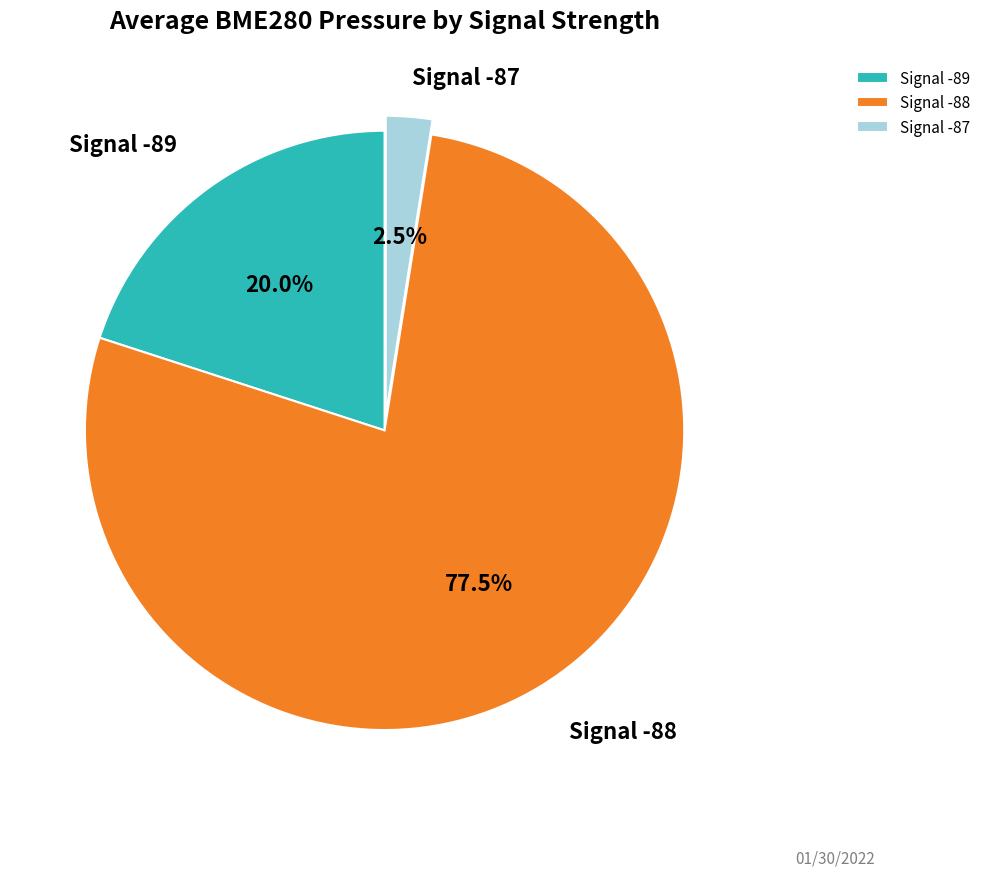

Does Signal -88 account for over 50% of the chart?

Yes